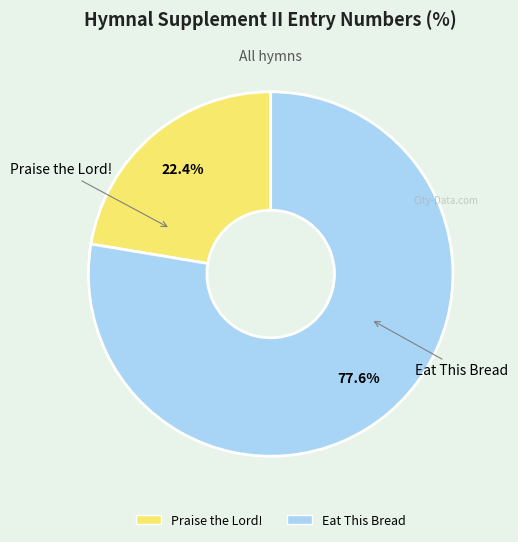

Which has a higher value, Praise the Lord! or Eat This Bread?

Eat This Bread